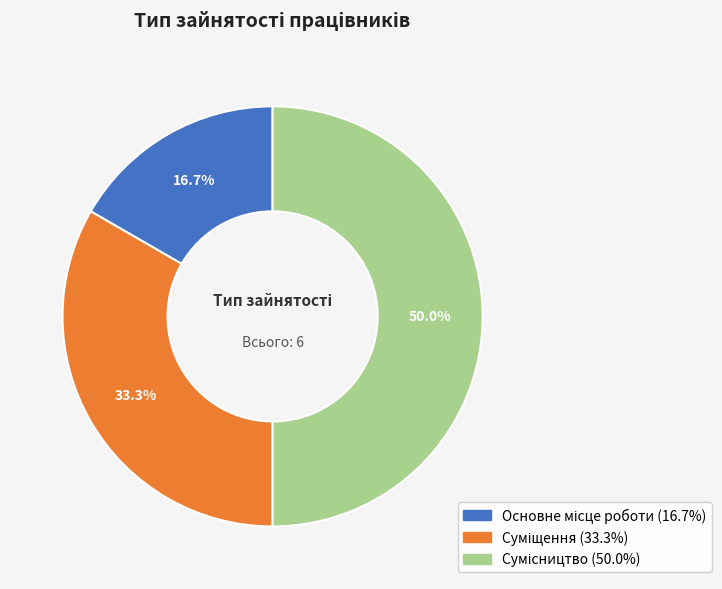

Rank the categories by value from highest to lowest.

Сумісництво, Суміщення, Основне місце роботи